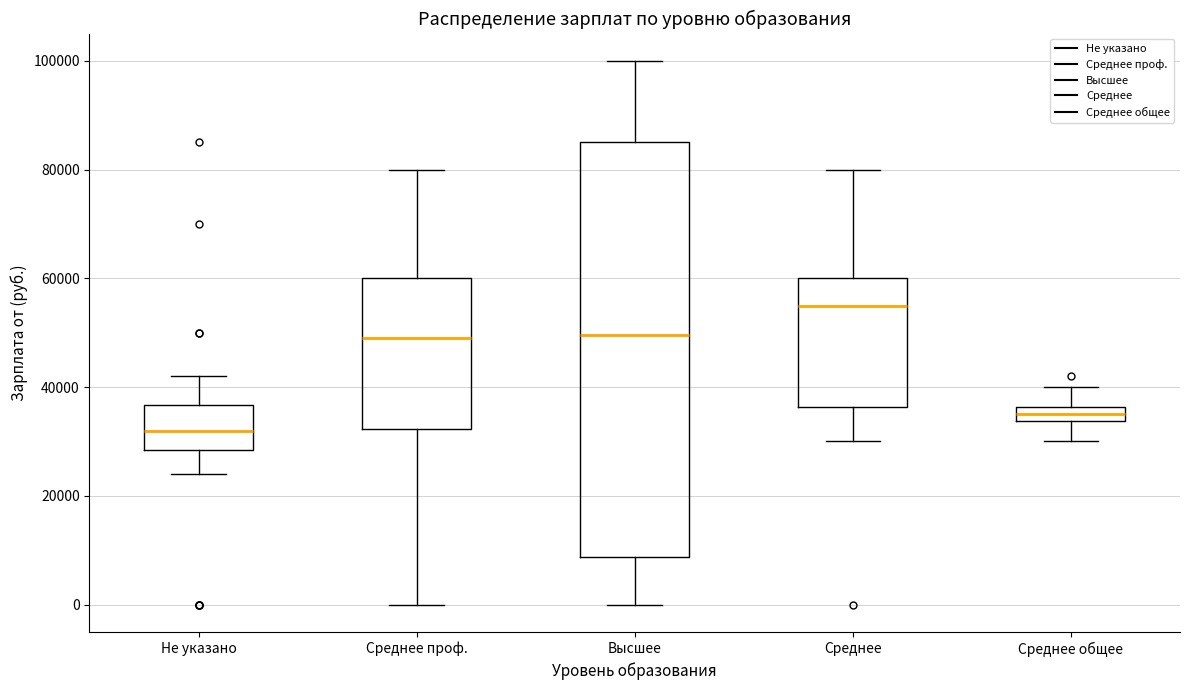

Comparing the boxes themselves (not the whiskers), which one is the tallest?

Высшее